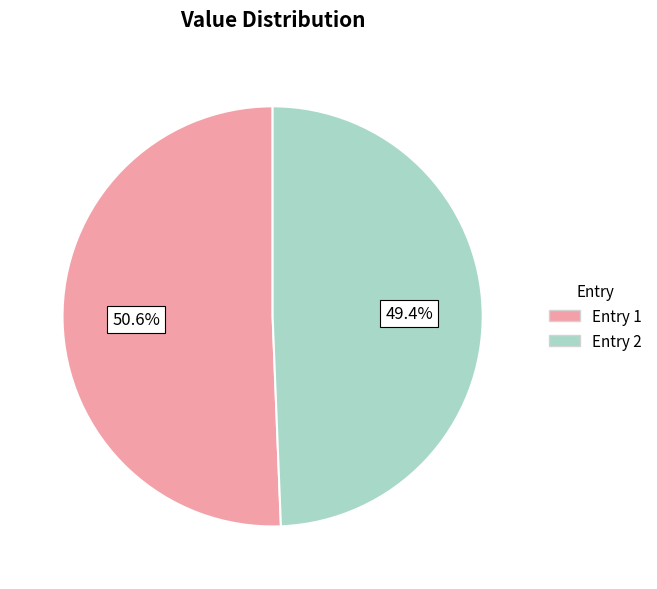

Which slice represents more than half of the pie?

Entry 1